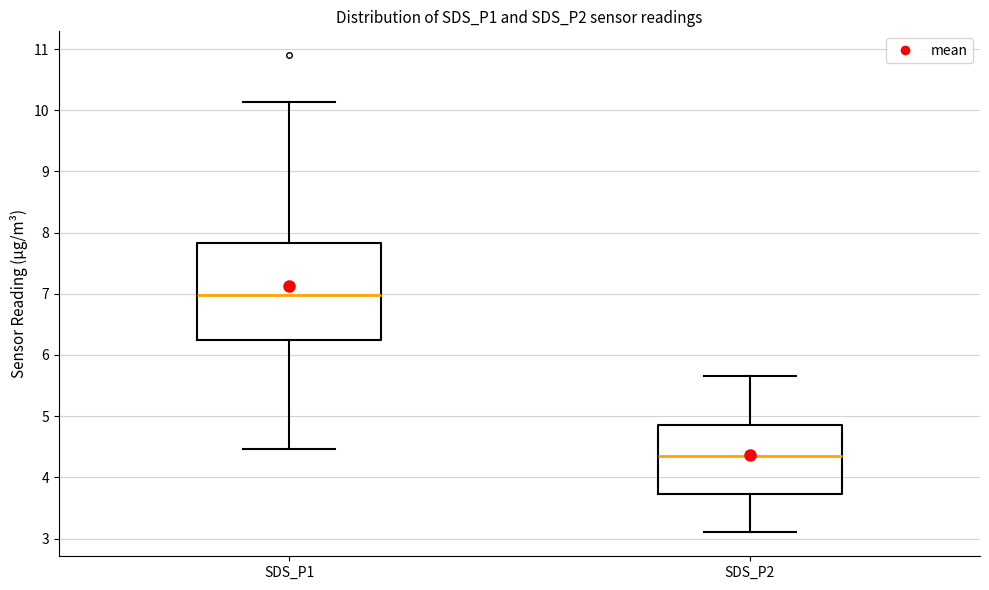

Reading left to right, read every box against the y-axis: the position of its median line, the range the box covers, and the ends of its whiskers. The values are not printed on the chart, so give them approximately, as read against the axis.

SDS_P1: median 7.0, box 6.2 to 7.8, whiskers 4.5 to 10.1
SDS_P2: median 4.4, box 3.7 to 4.9, whiskers 3.1 to 5.7